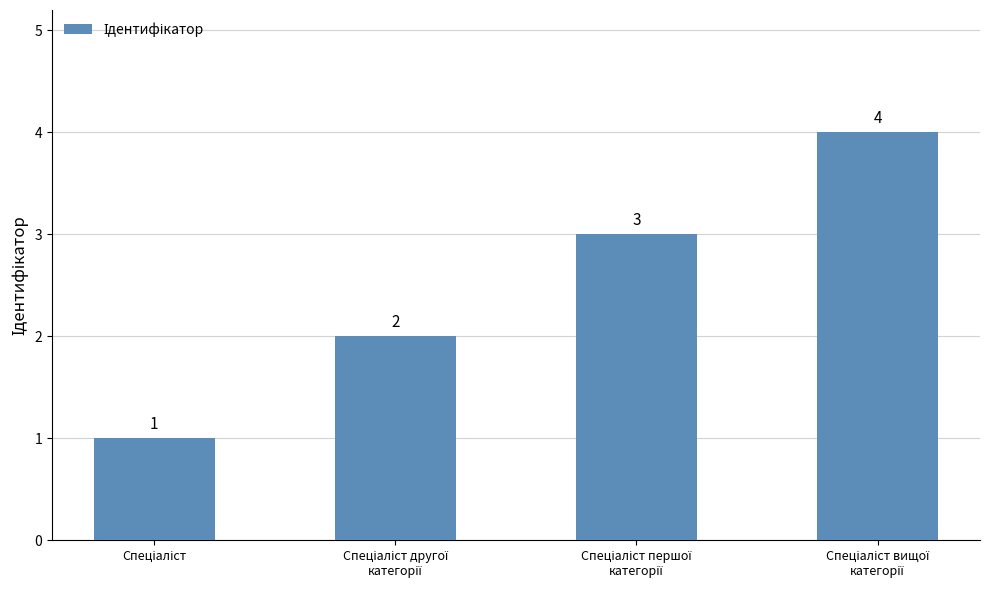

What is the value of the 1st bar from the left?

1